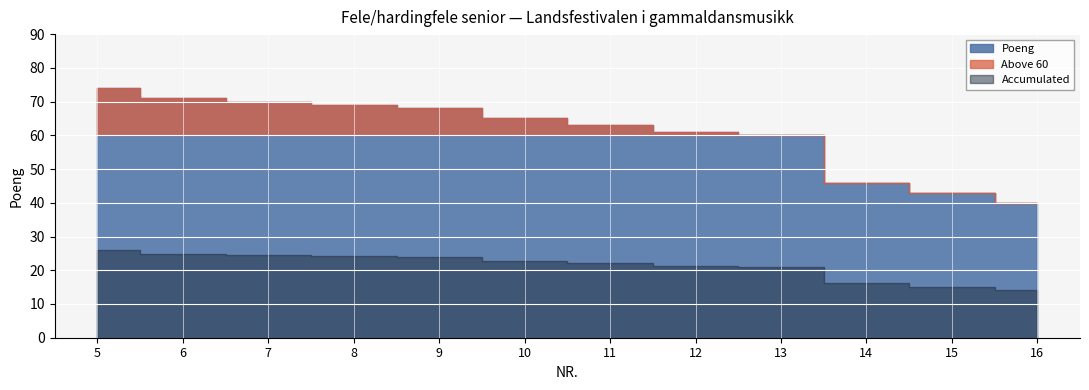

List the labels in order of value, largest first.

5, 6, 7, 8, 9, 10, 11, 12, 13, 14, 15, 16